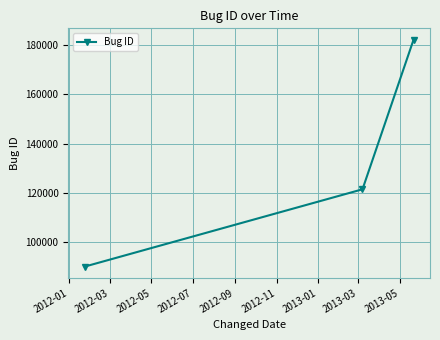

Reading left to right, transcribe all the data shown in this chart.

89894	121357	182263